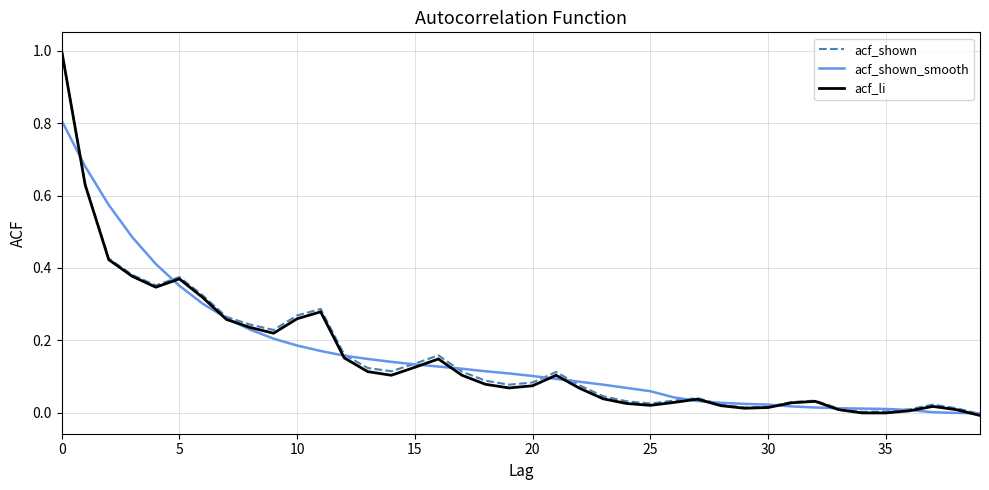

What is the maximum value for acf_shown?

1.0